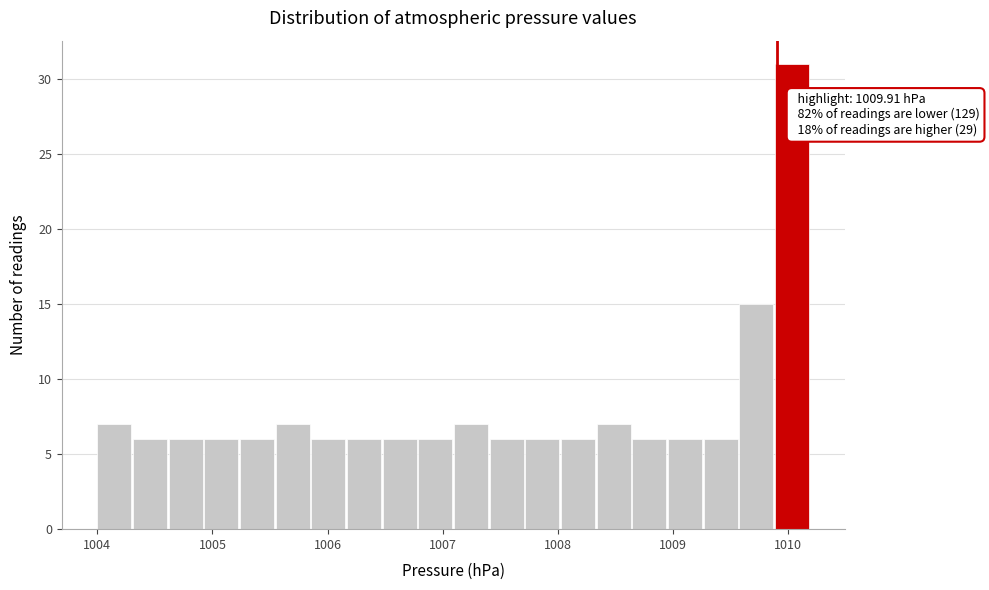

Read against the x-axis, roughly where is the centre of the tallest bar?

1010.0